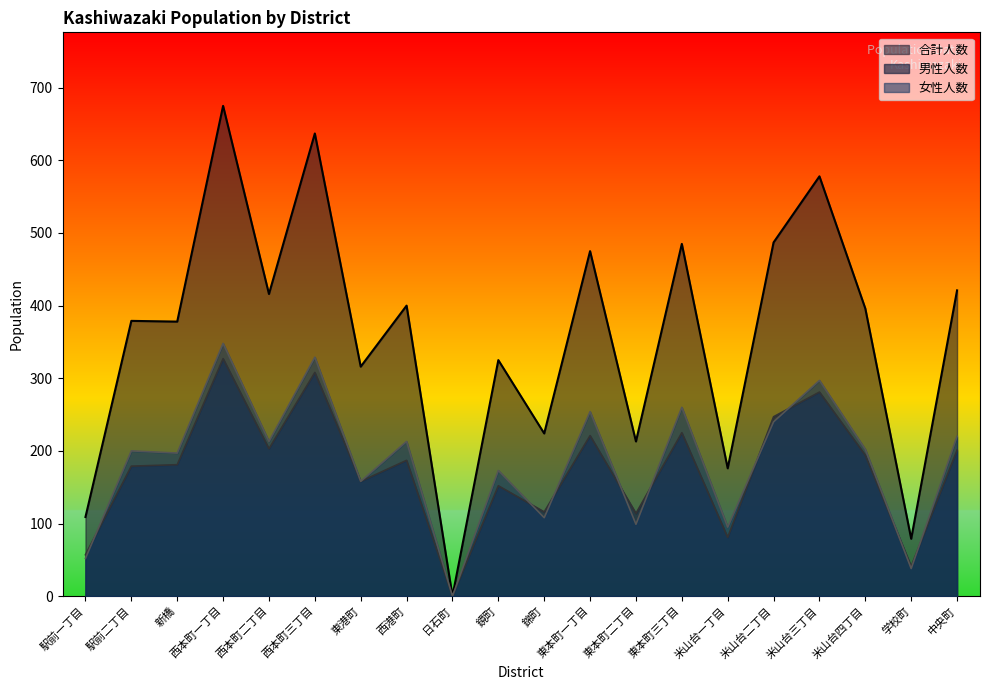

What is the label of the 8th point from the left?

西港町